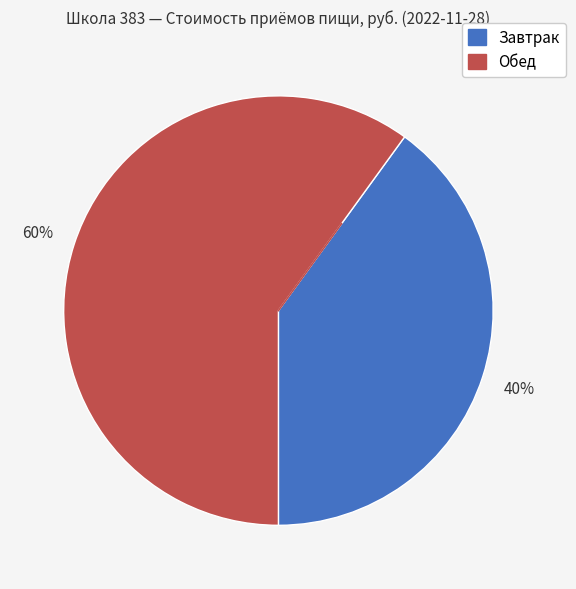

To the nearest percent, what percentage of the pie is Обед?

60%